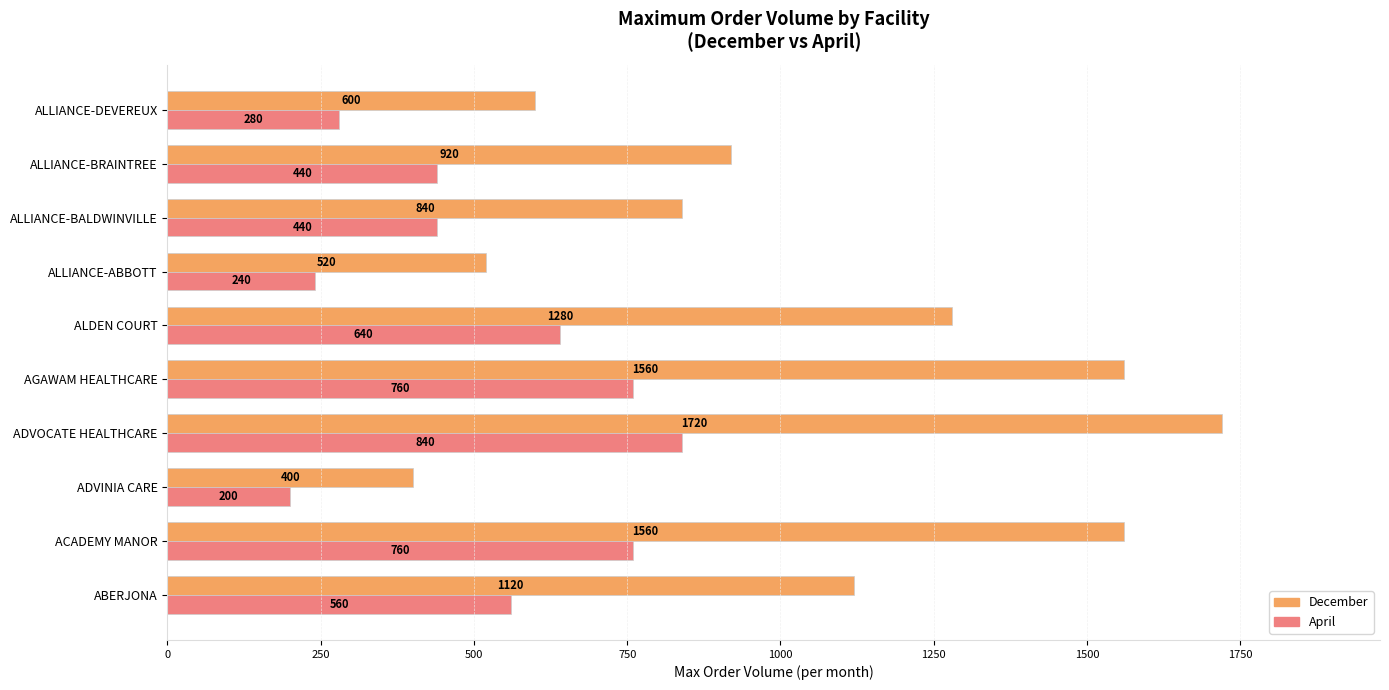

What is the average value of the April series?

516